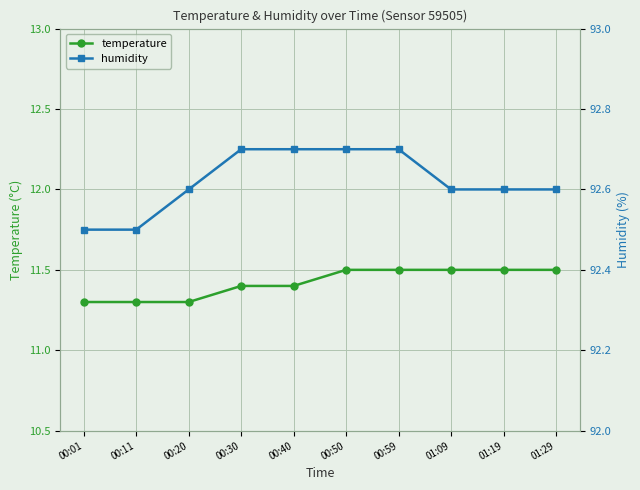

How many lines are shown in the chart?

2